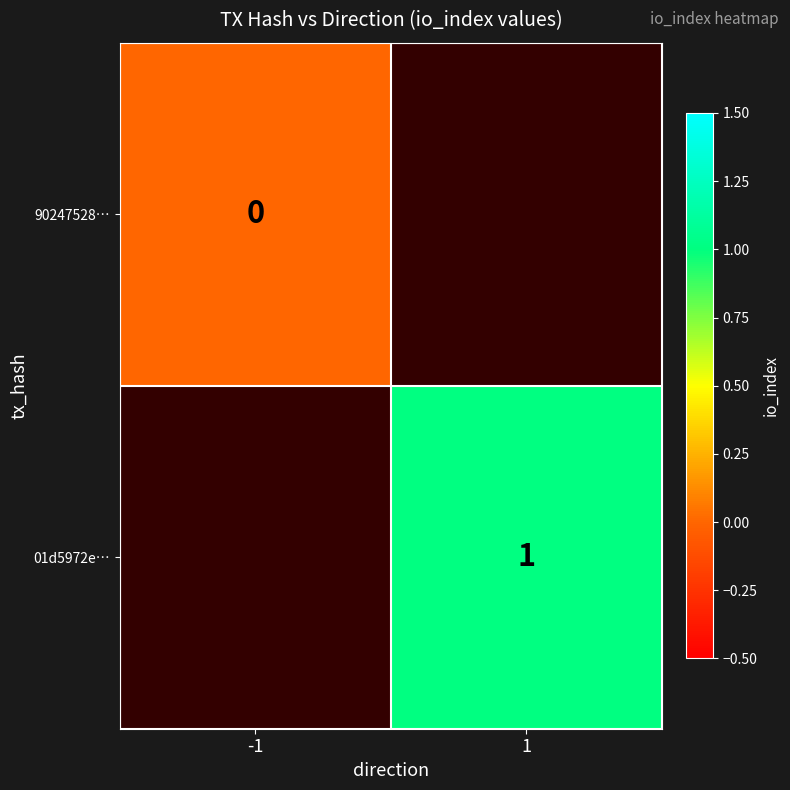

Between -1 and 1, which is larger?

1